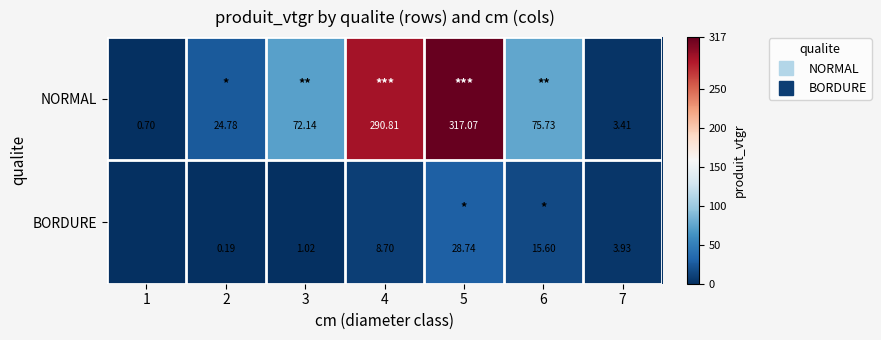

Is it true that BORDURE equals -18.4 at 1?

False